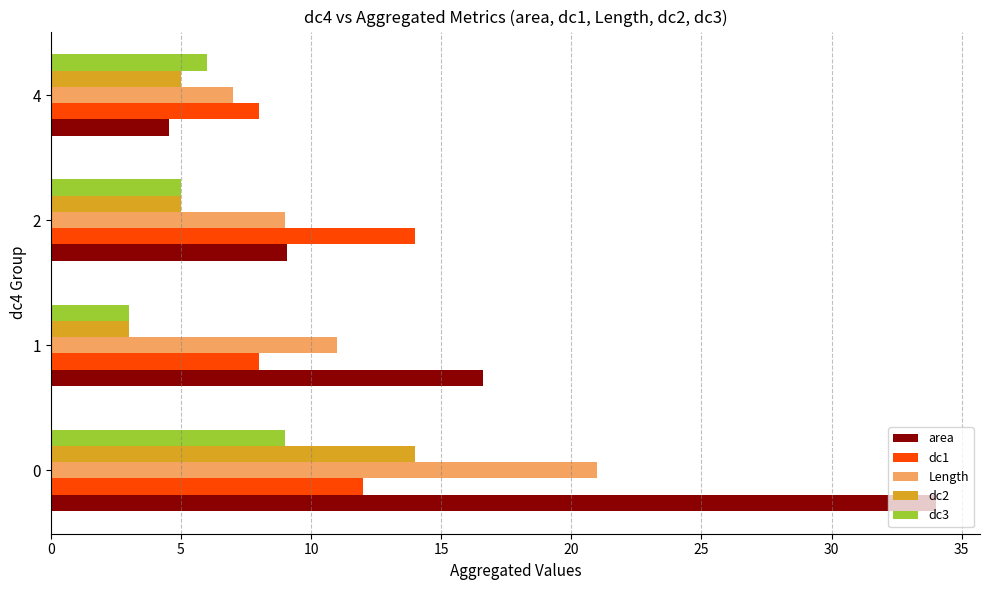

The value of dc2 at 0 is 22.0. True or false?

False